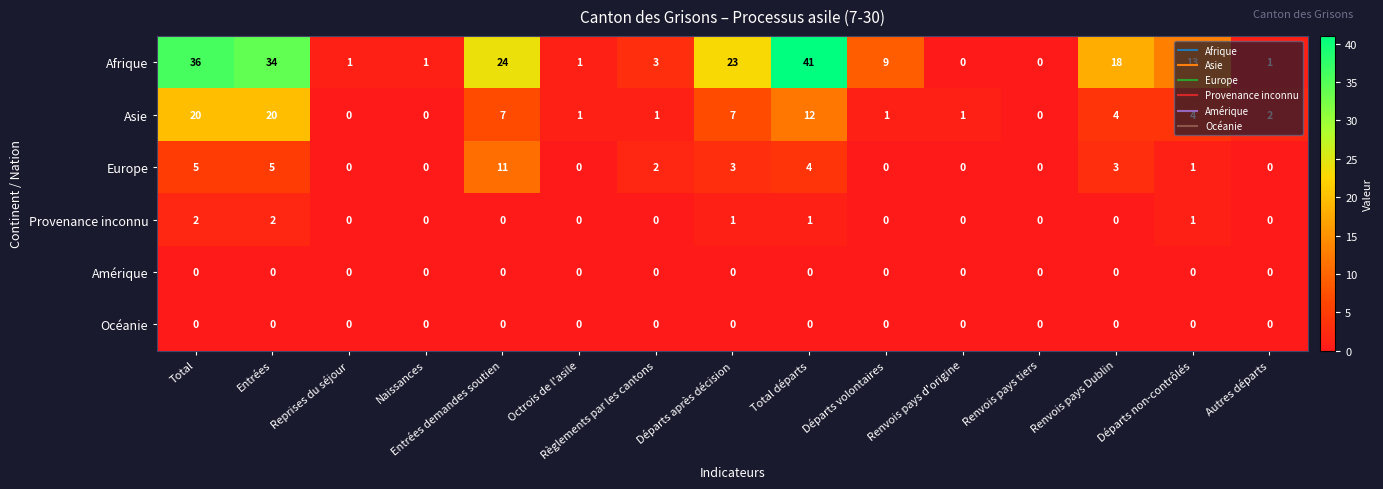

What is the difference between the highest and lowest values at Reprises du séjour?

1